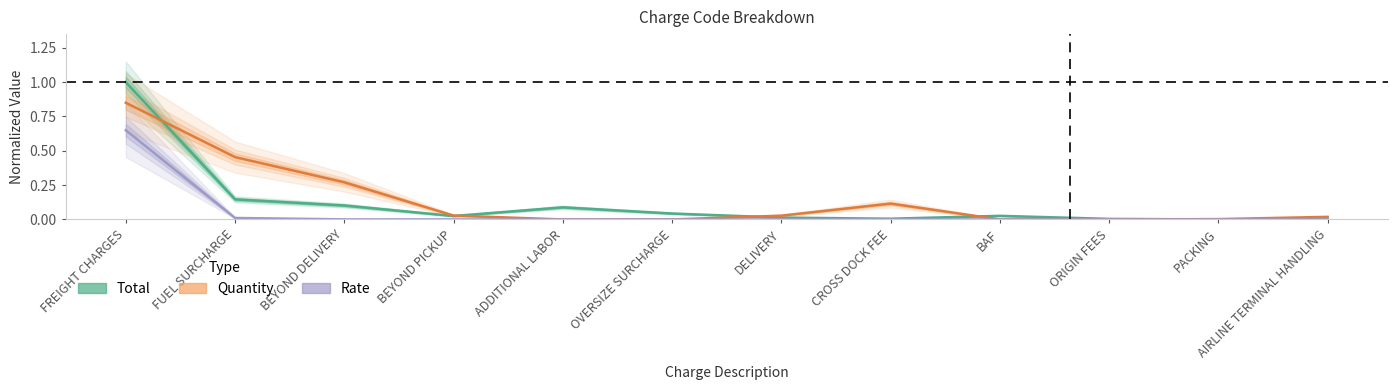

Rank the series by their average value, from highest to lowest.

Quantity, Total, Rate